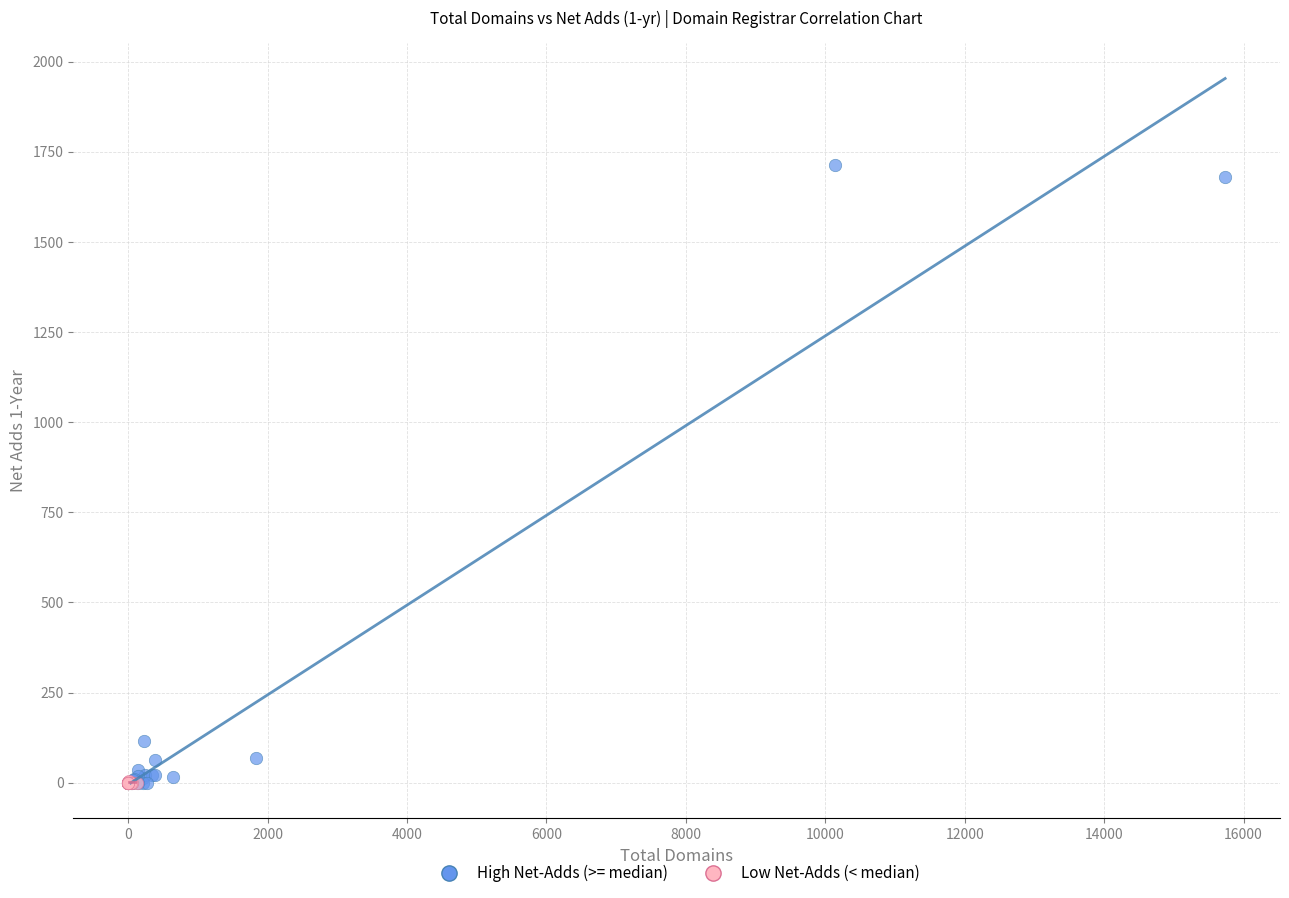

Which series has the widest spread of Y values?

High Net-Adds (>= median)